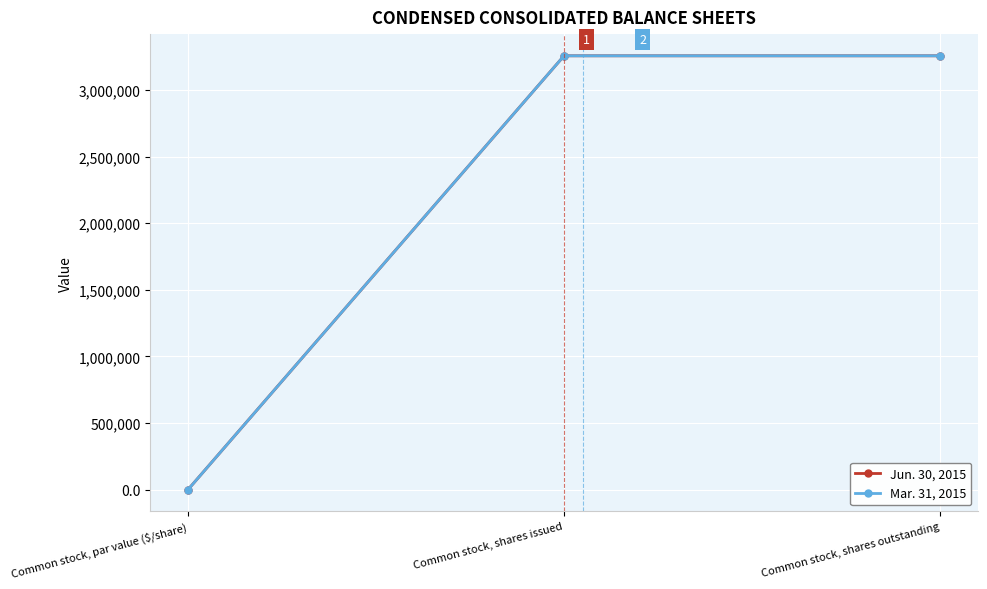

The value of Mar. 31, 2015 at Common stock, par value ($/share) is 0.1. True or false?

True